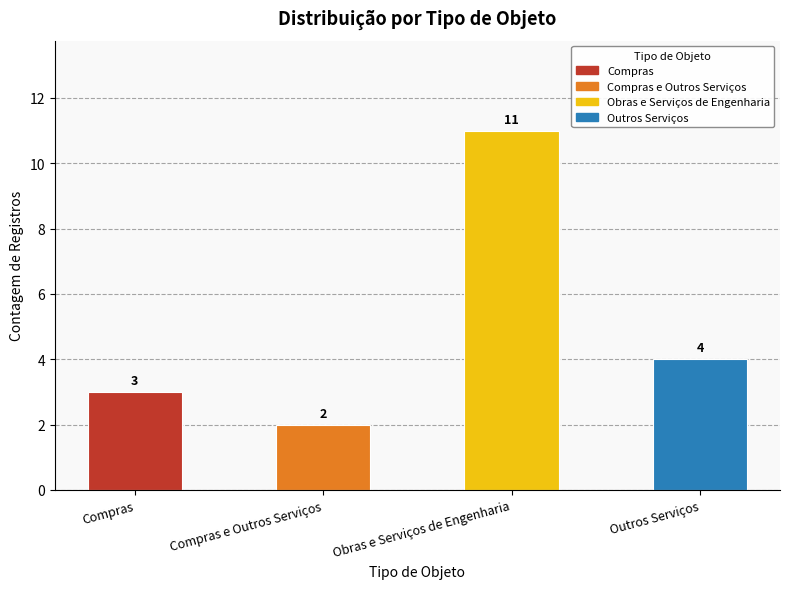

Rank the categories by value from lowest to highest.

Compras e Outros Serviços, Compras, Outros Serviços, Obras e Serviços de Engenharia